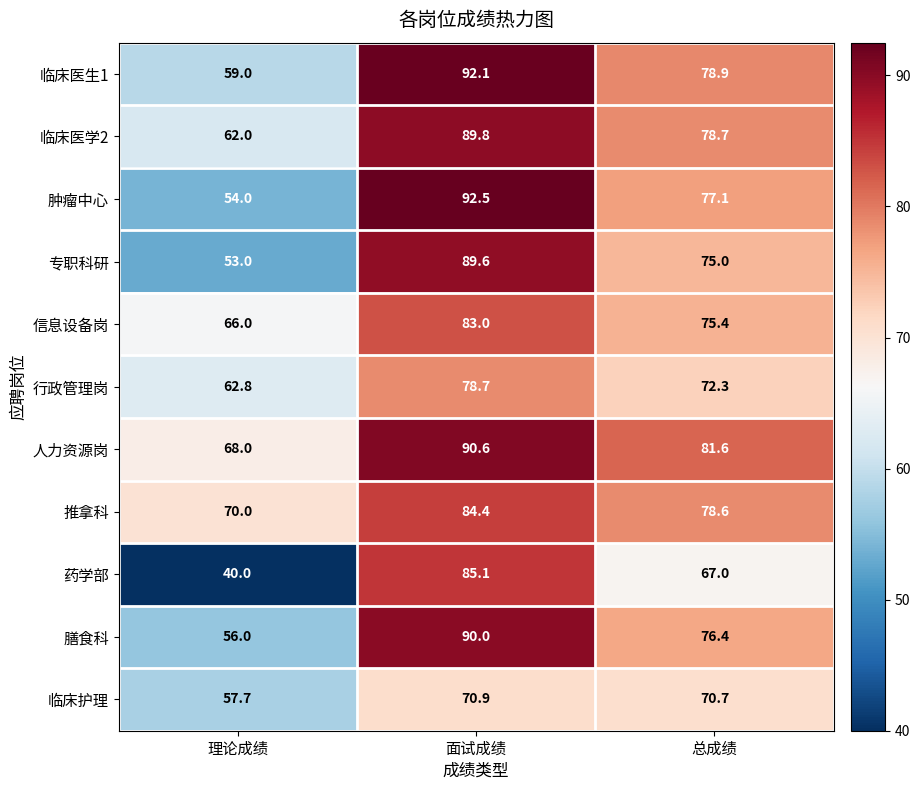

Which category has the lowest value in the 人力资源岗 series?

理论成绩